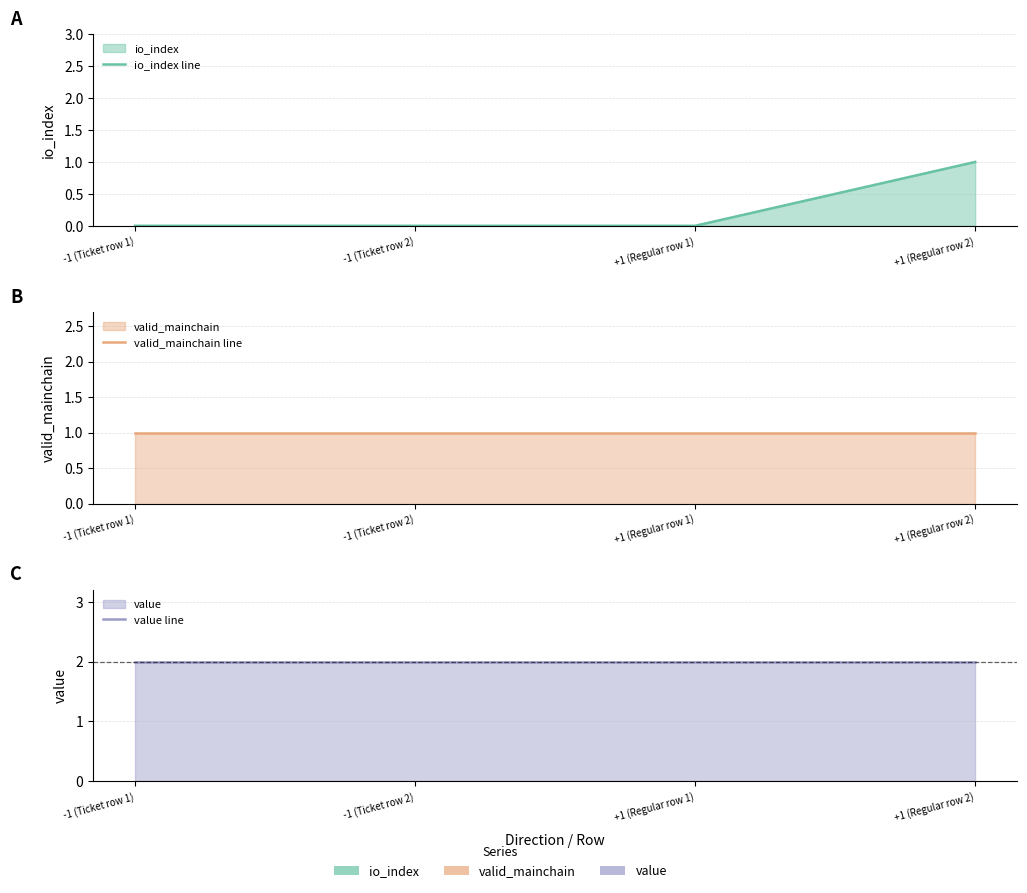

What is the label of the 4th point from the right?

-1 (Ticket row 1)